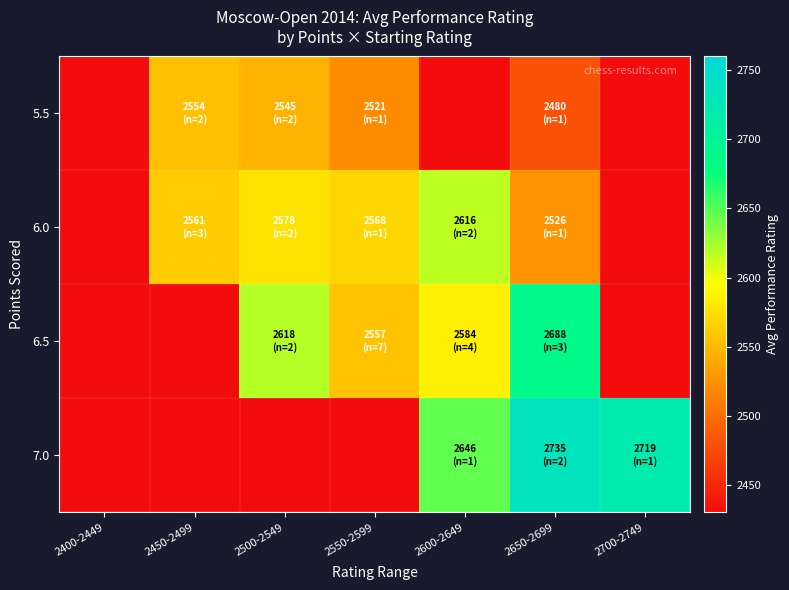

At which category is the sum across all series the highest?

2650-2699